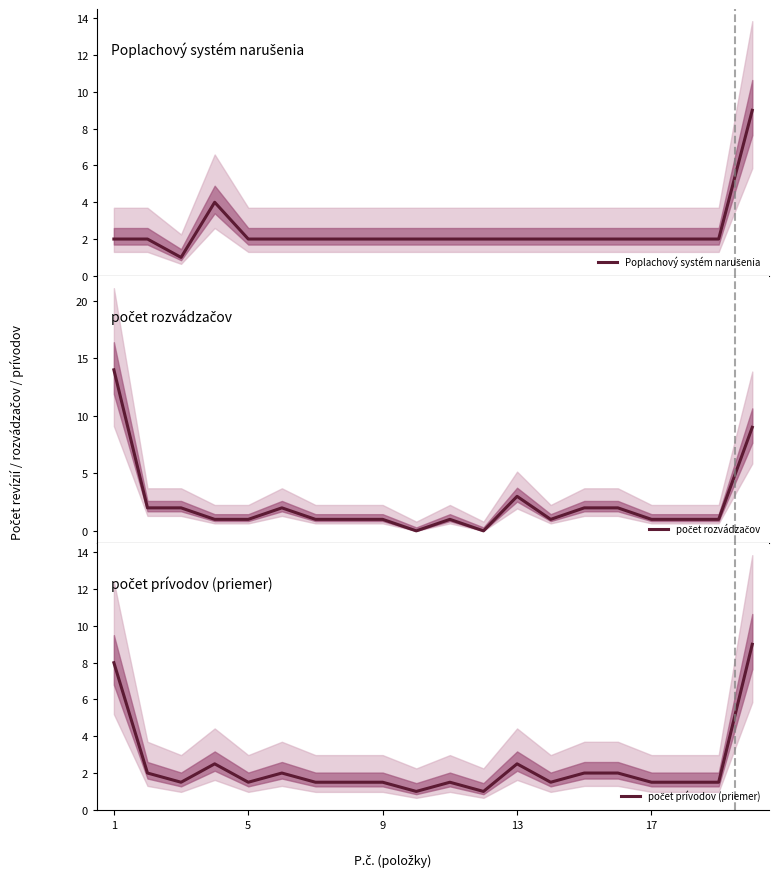

What is the value of the Poplachový systém narušenia point at the 19th from the left?

2.0